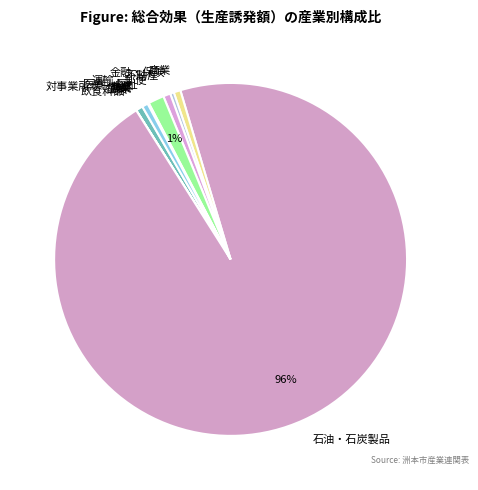

What is the majority slice?

石油・石炭製品